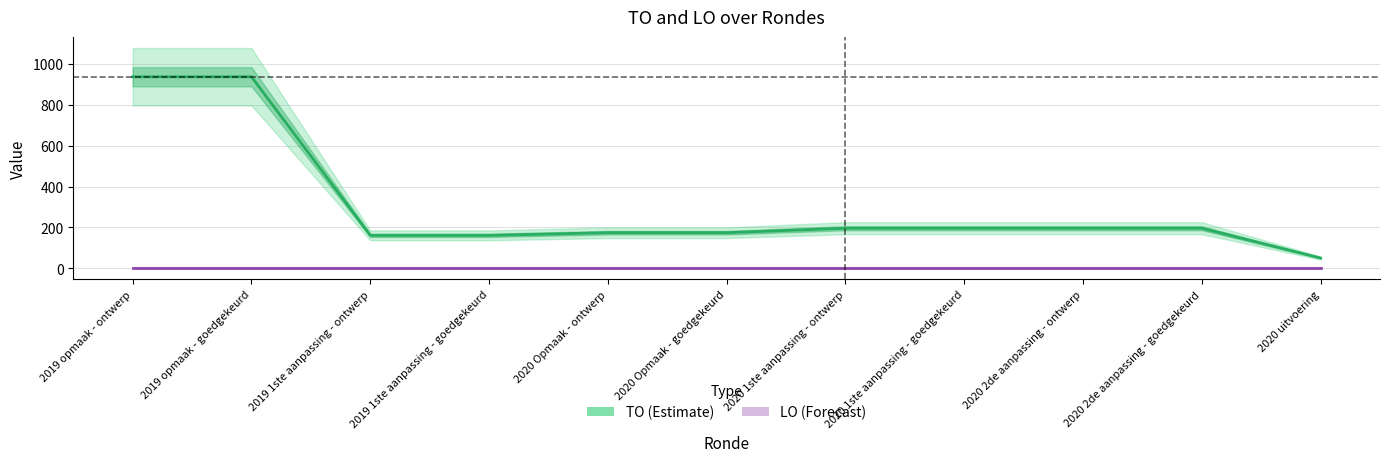

Reading left to right, extract all data points from this chart.

TO: 2019 opmaak - ontwerp=937	2019 opmaak - goedgekeurd=937	2019 1ste aanpassing - ontwerp=161	2019 1ste aanpassing - goedgekeurd=161	2020 Opmaak - ontwerp=174	2020 Opmaak - goedgekeurd=174	2020 1ste aanpassing - ontwerp=196	2020 1ste aanpassing - goedgekeurd=196	2020 2de aanpassing - ontwerp=196	2020 2de aanpassing - goedgekeurd=196	2020 uitvoering=50
LO: 2019 opmaak - ontwerp=0	2019 opmaak - goedgekeurd=0	2019 1ste aanpassing - ontwerp=0	2019 1ste aanpassing - goedgekeurd=0	2020 Opmaak - ontwerp=0	2020 Opmaak - goedgekeurd=0	2020 1ste aanpassing - ontwerp=0	2020 1ste aanpassing - goedgekeurd=0	2020 2de aanpassing - ontwerp=0	2020 2de aanpassing - goedgekeurd=0	2020 uitvoering=0